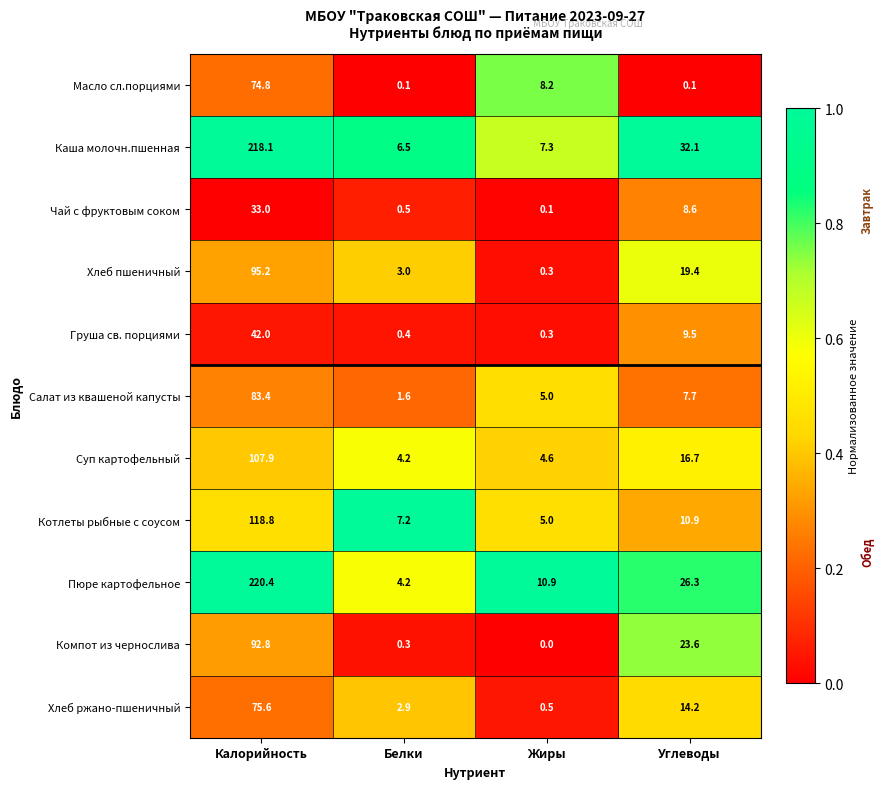

List the series in order of their peak value, lowest first.

Чай с фруктовым соком, Груша св. порциями, Масло сл.порциями, Хлеб ржано-пшеничный, Салат из квашеной капусты, Компот из чернослива, Хлеб пшеничный, Суп картофельный, Котлеты рыбные с соусом, Каша молочн.пшенная, Пюре картофельное